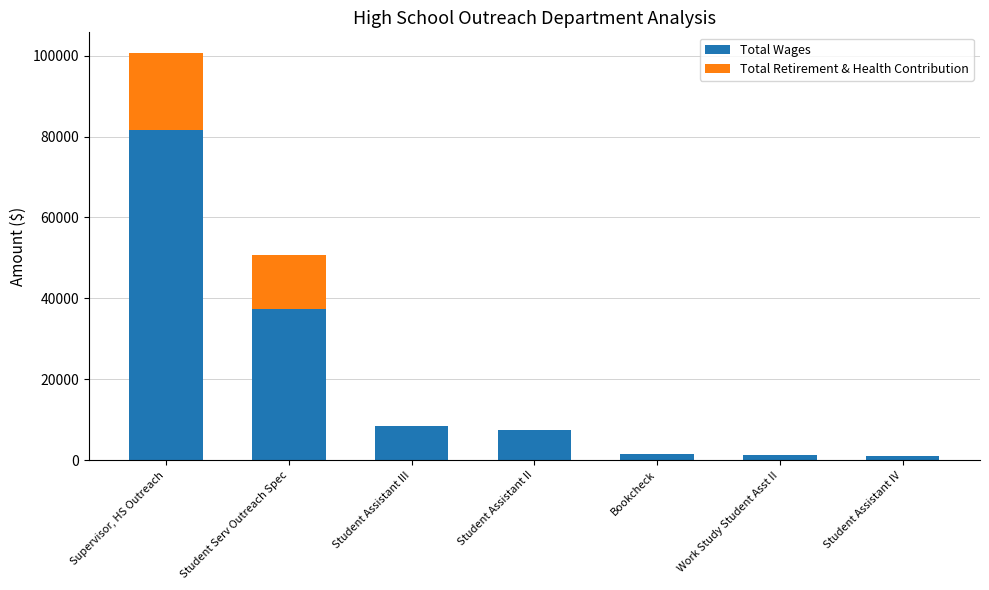

What is the approximate value of Total Wages at Student Serv Outreach Spec?

37356